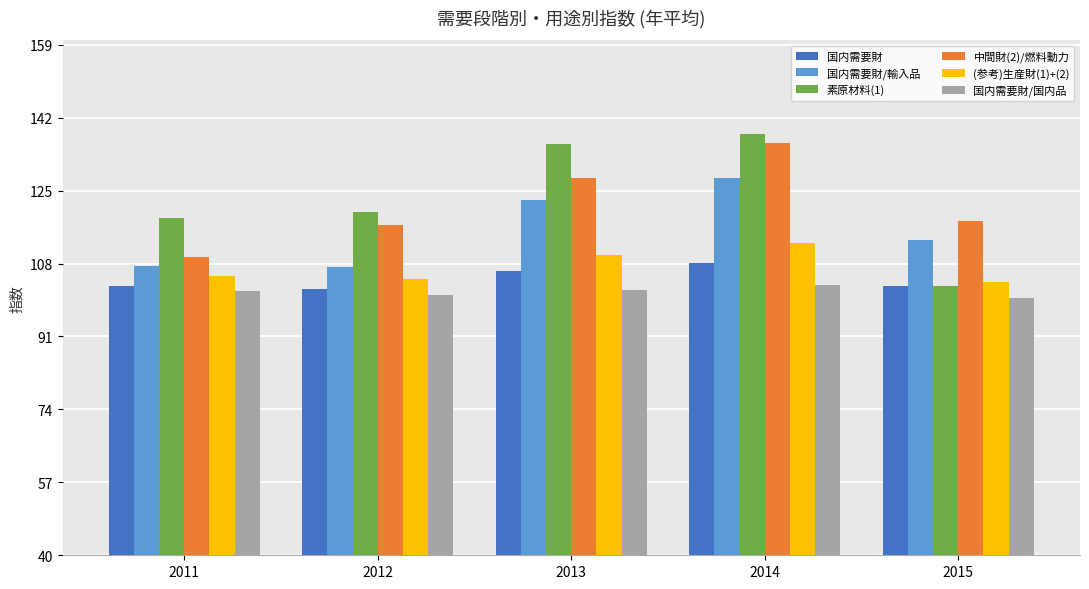

Which series changed the most between 2013 and 2015?

素原材料(1)